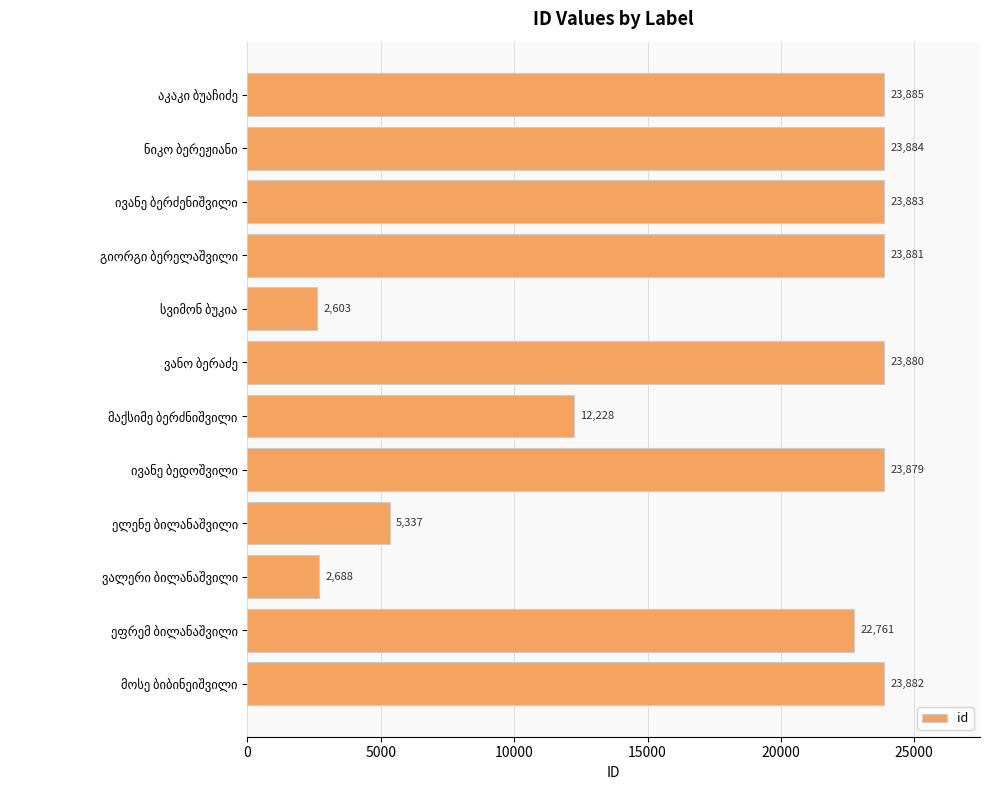

How many bars are there in total?

12